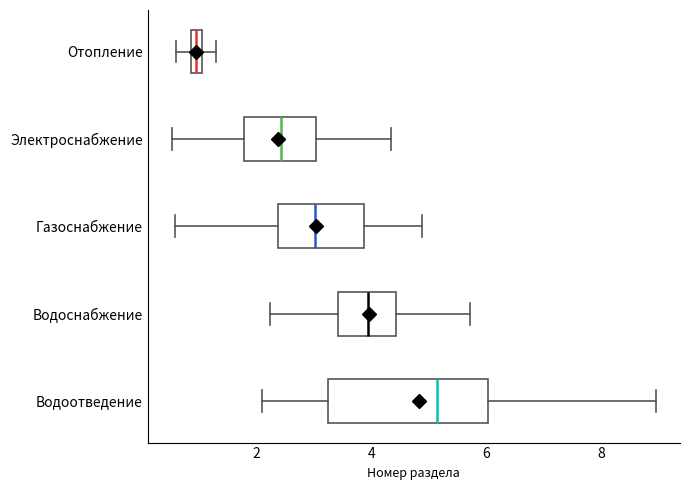

Which box is the widest, from its left edge to its right edge?

Водоотведение